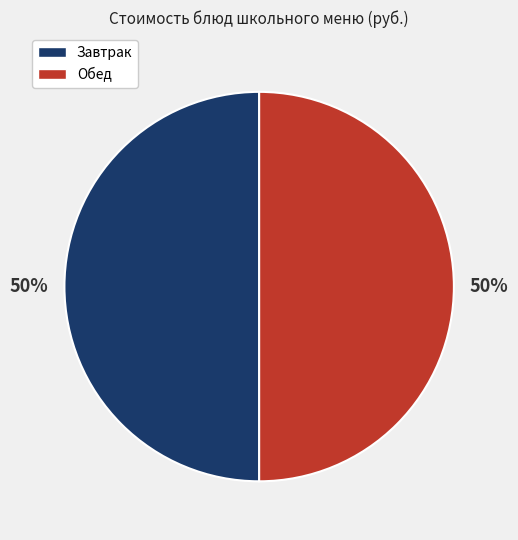

To the nearest percent, what is the combined percentage of Завтрак and Обед?

100%